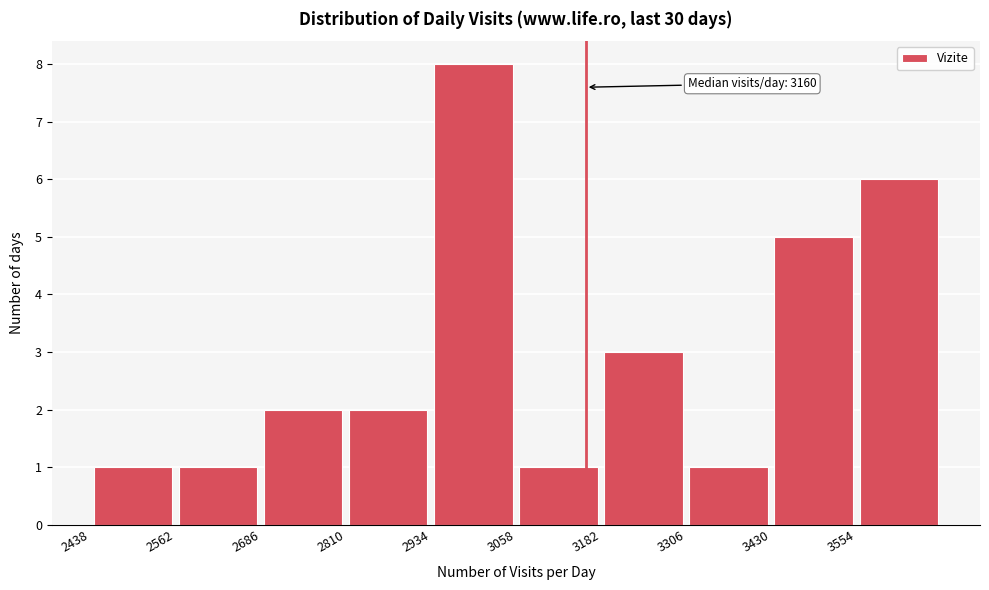

Which range on the x-axis has the tallest bar?

2934 to 3058